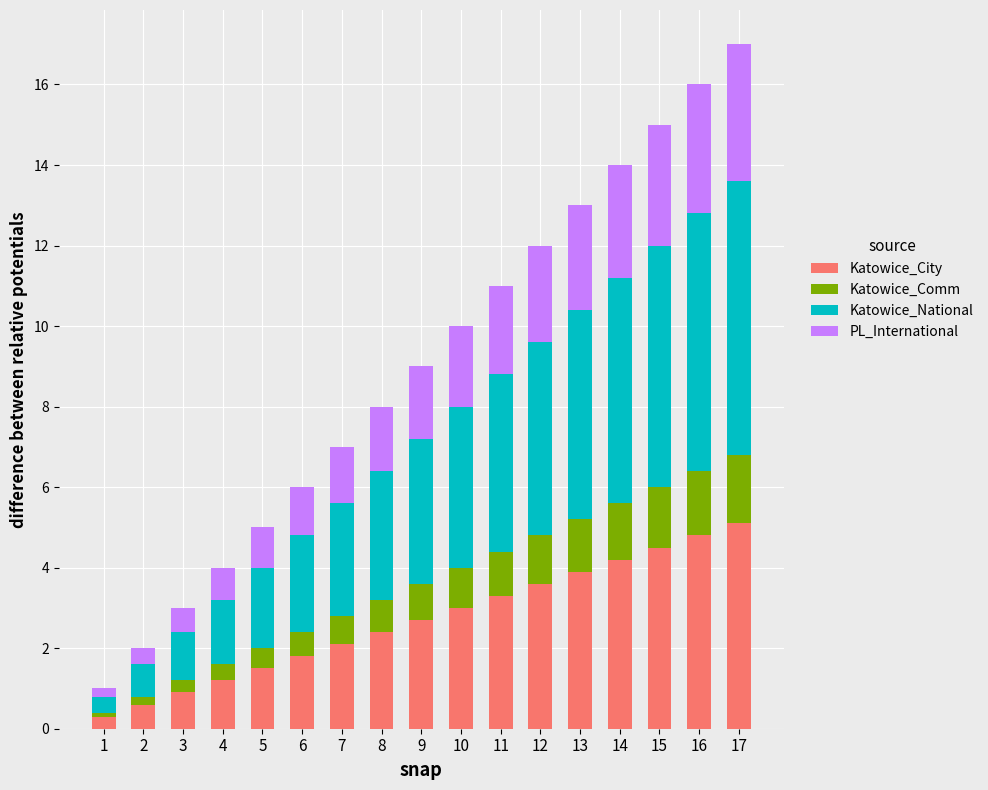

What are all the series names shown in the legend?

Katowice_City, Katowice_Comm, Katowice_National, PL_International